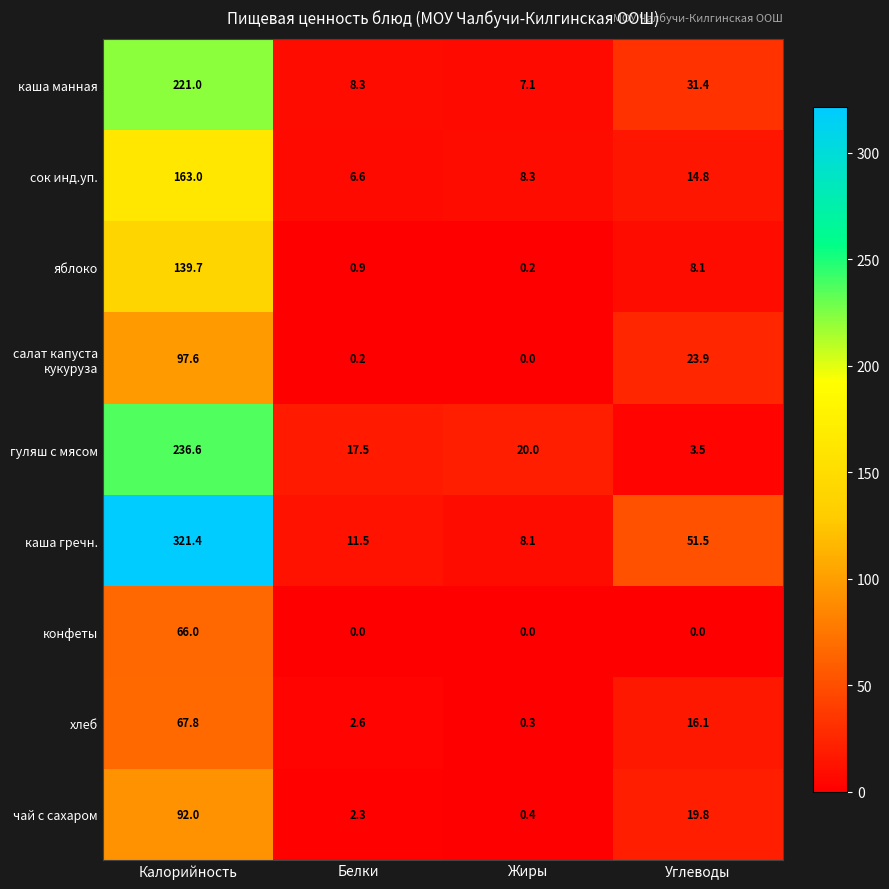

What is the sum of the гуляш с мясом values at Калорийность and Жиры?

256.6